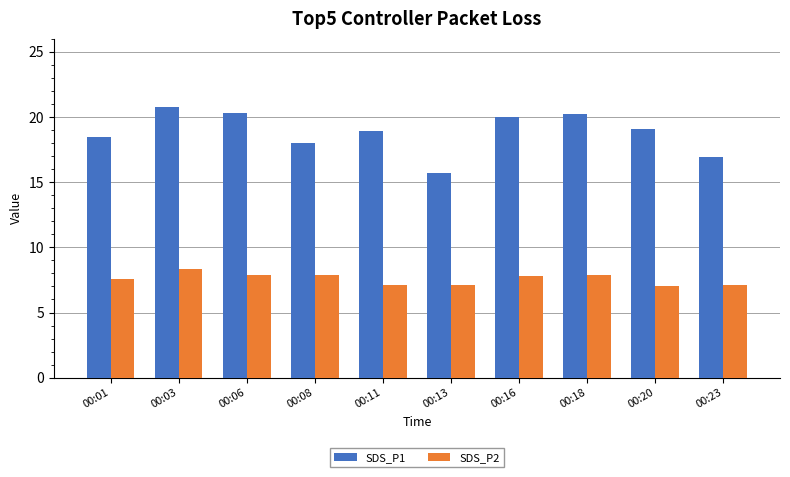

What is the difference between the second highest and second lowest values in the SDS_P1 series?

3.4